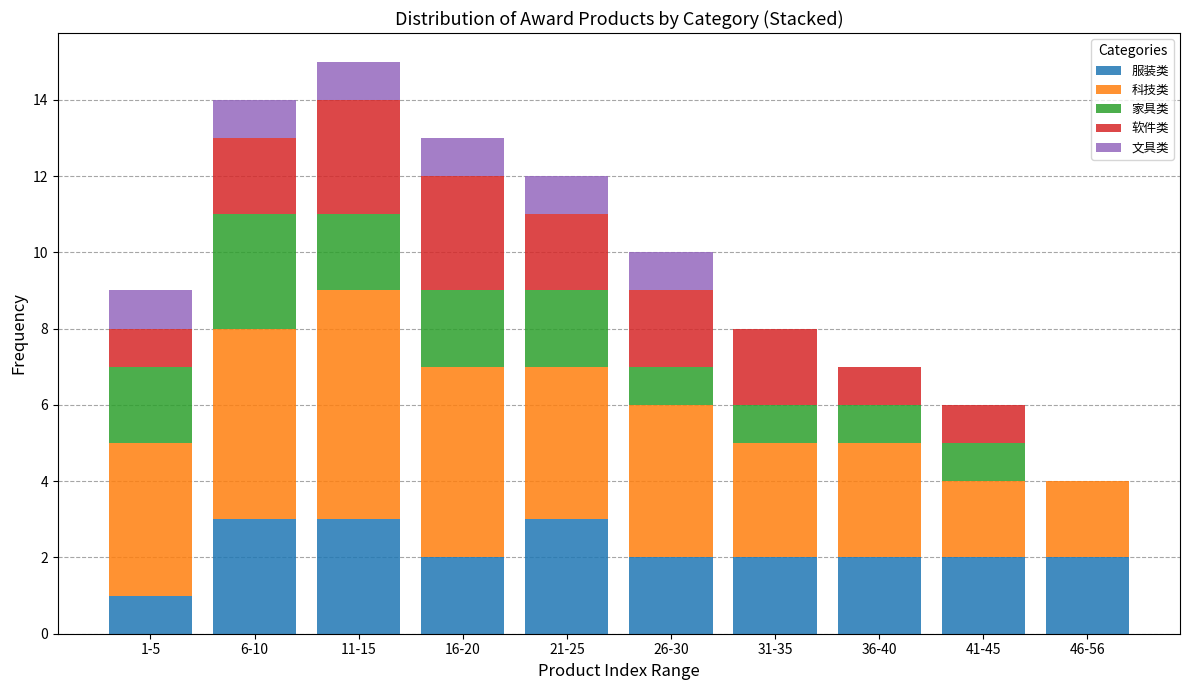

Is it true that 服装类 equals 2 at 46-56?

True